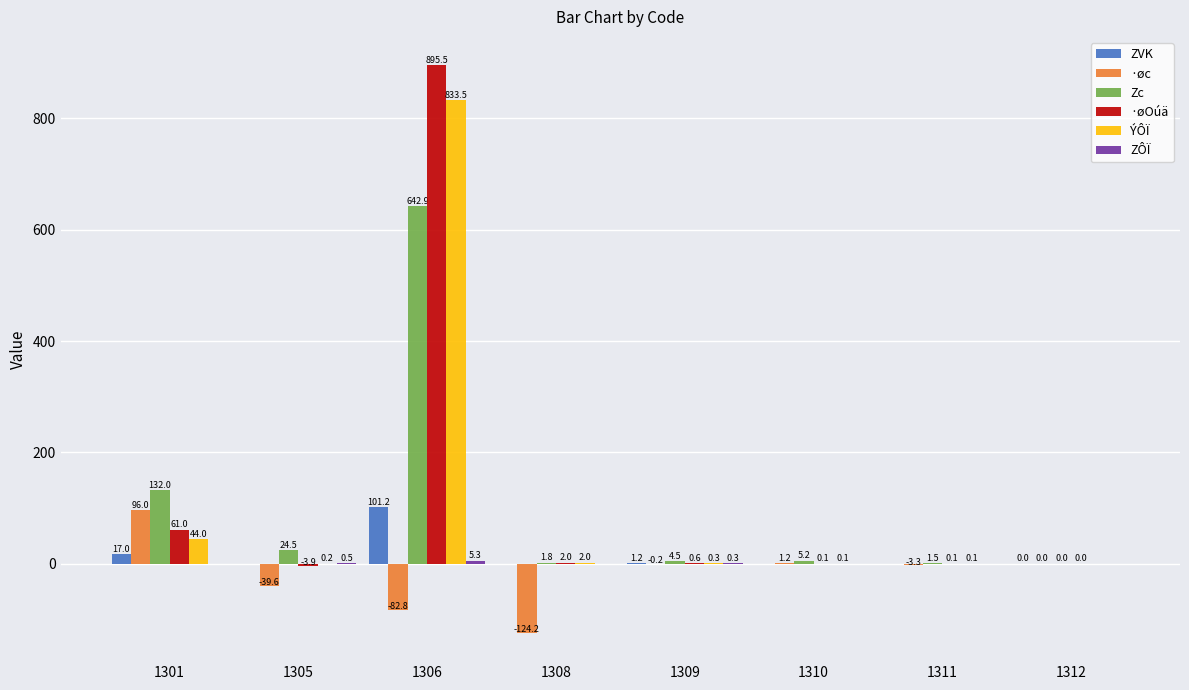

The value of ZVK at 1305 is -44.1. True or false?

False